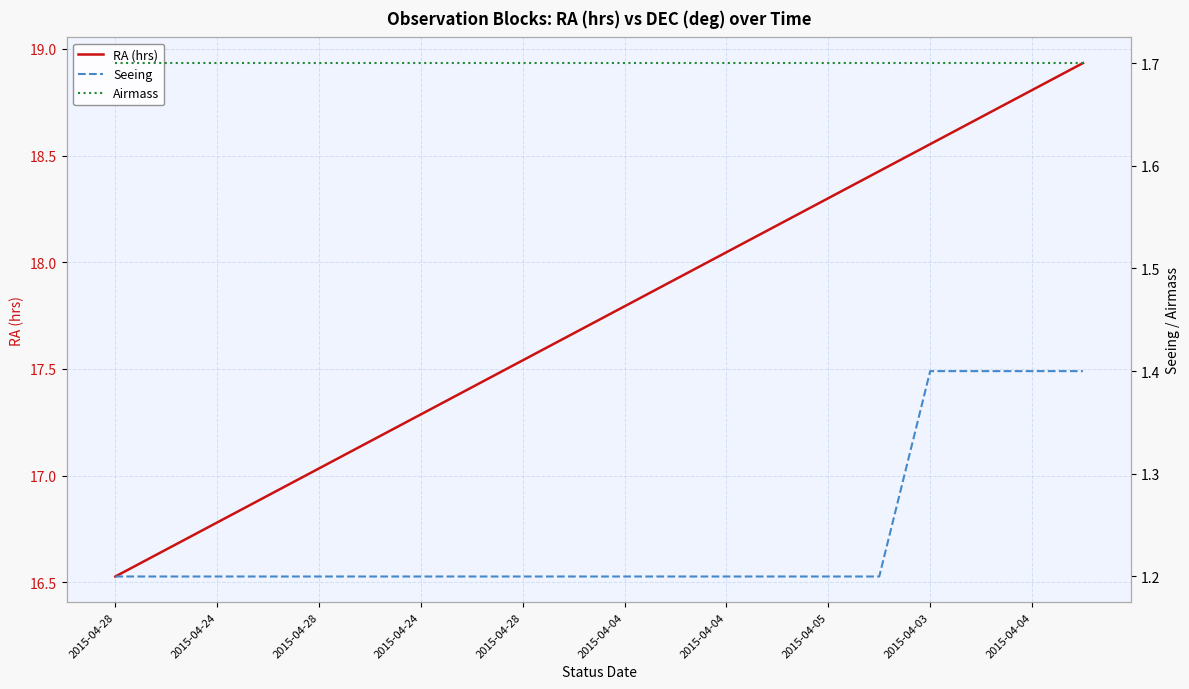

True or false: Airmass and RA (hrs) intersect in this chart.

False